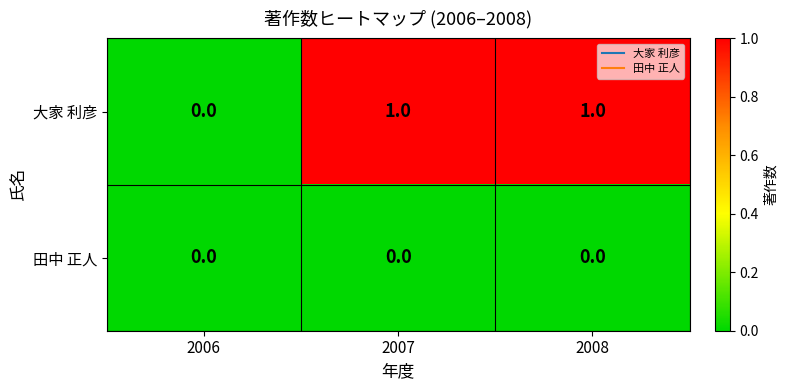

What is the greatest value displayed?

1